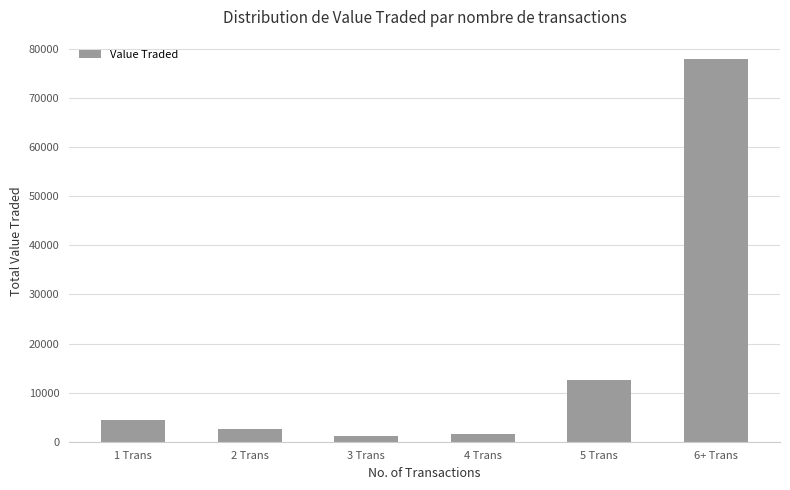

What is the label of the 2nd bar from the left?

2 Trans